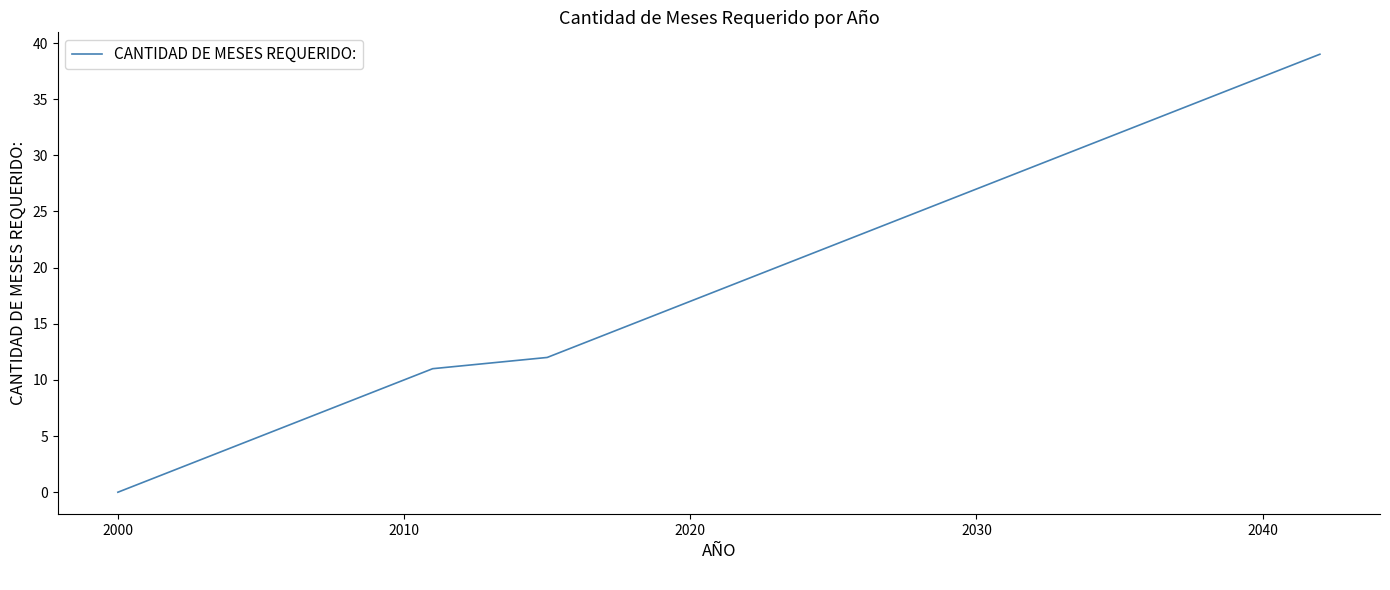

What is the greatest value displayed?

39